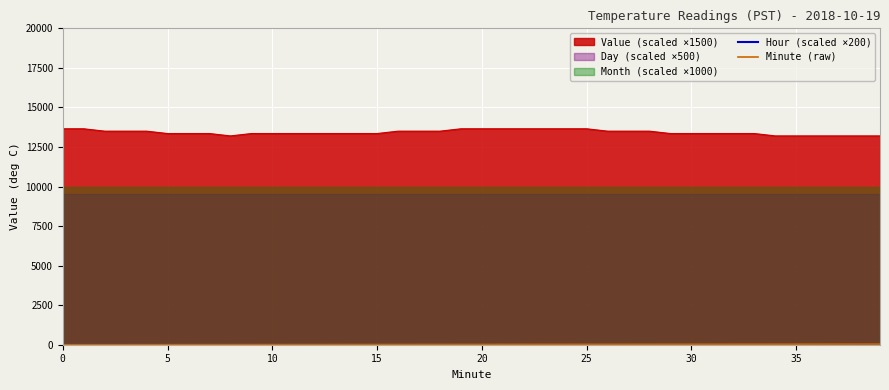

Reading left to right, list all the values displayed in this chart.

Hour (scaled ×200): 0	0	0	0	0	0	0	0	0	0	0	0	0	0	0	0	0	0	0	0	0	0	0	0	0	0	0	0	0	0	0	0	0	0	0	0	0	0	0	0
Minute (raw): 0	1	2	3	4	5	6	7	8	9	10	11	12	13	14	15	16	17	18	19	20	21	22	23	24	25	26	27	28	29	30	31	32	33	34	35	36	37	38	39